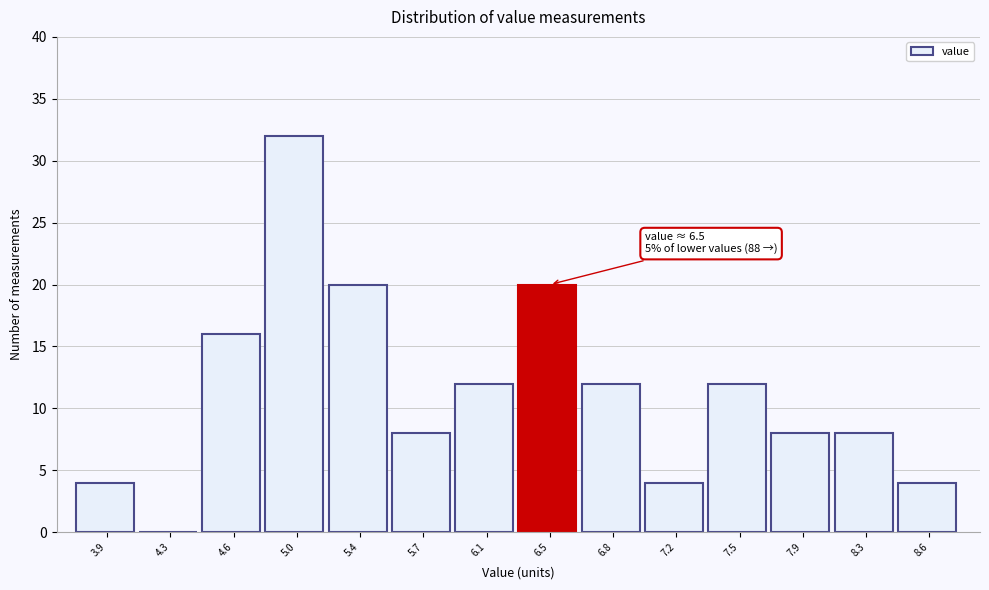

Reading right to left, transcribe all the data shown in this chart.

8.6=4	8.3=8	7.9=8	7.5=12	7.2=4	6.8=12	6.5=20	6.1=12	5.7=8	5.4=20	5.0=32	4.6=16	4.3=0	3.9=4